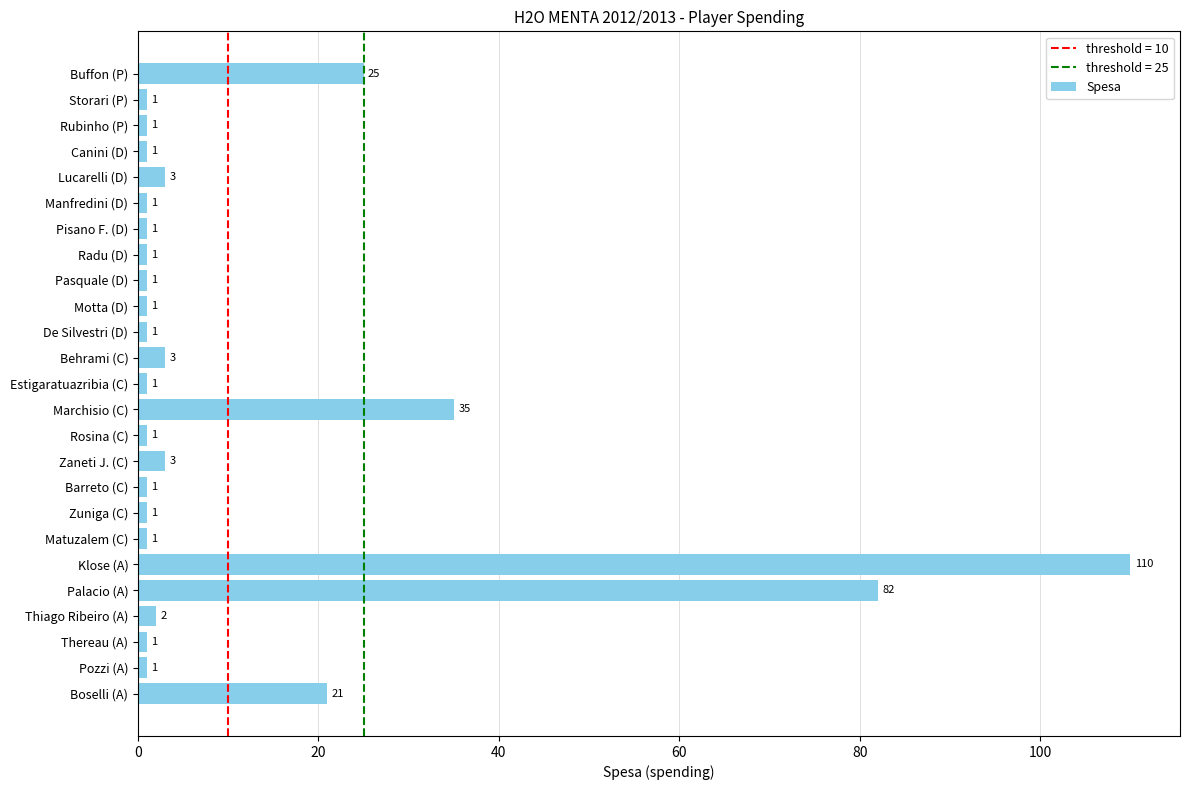

At which label is the value closest to 55?

Marchisio (C)